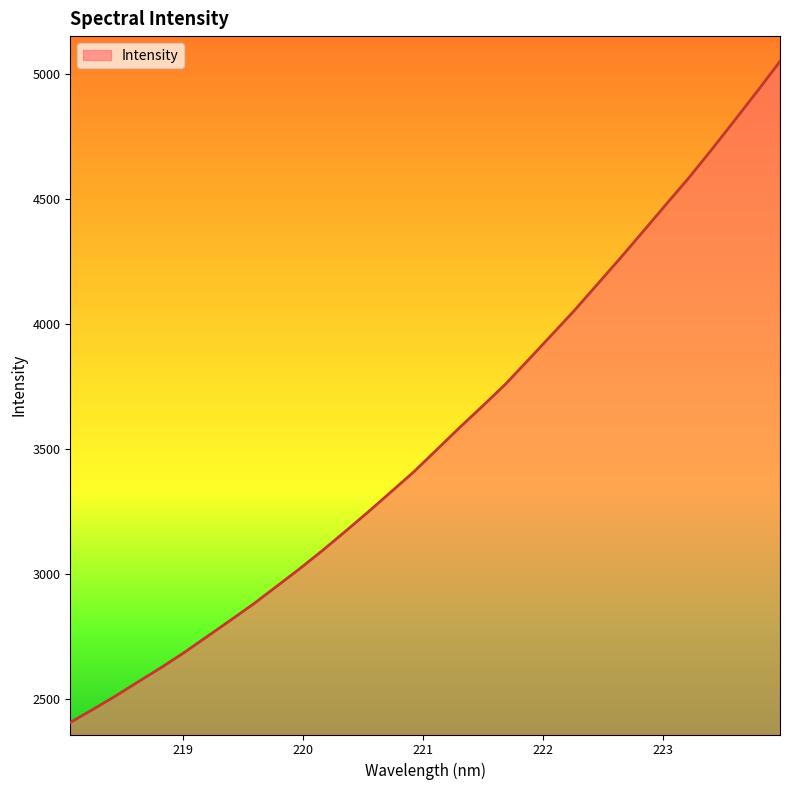

True or false: there are more than 2 points higher than both neighbors.

False